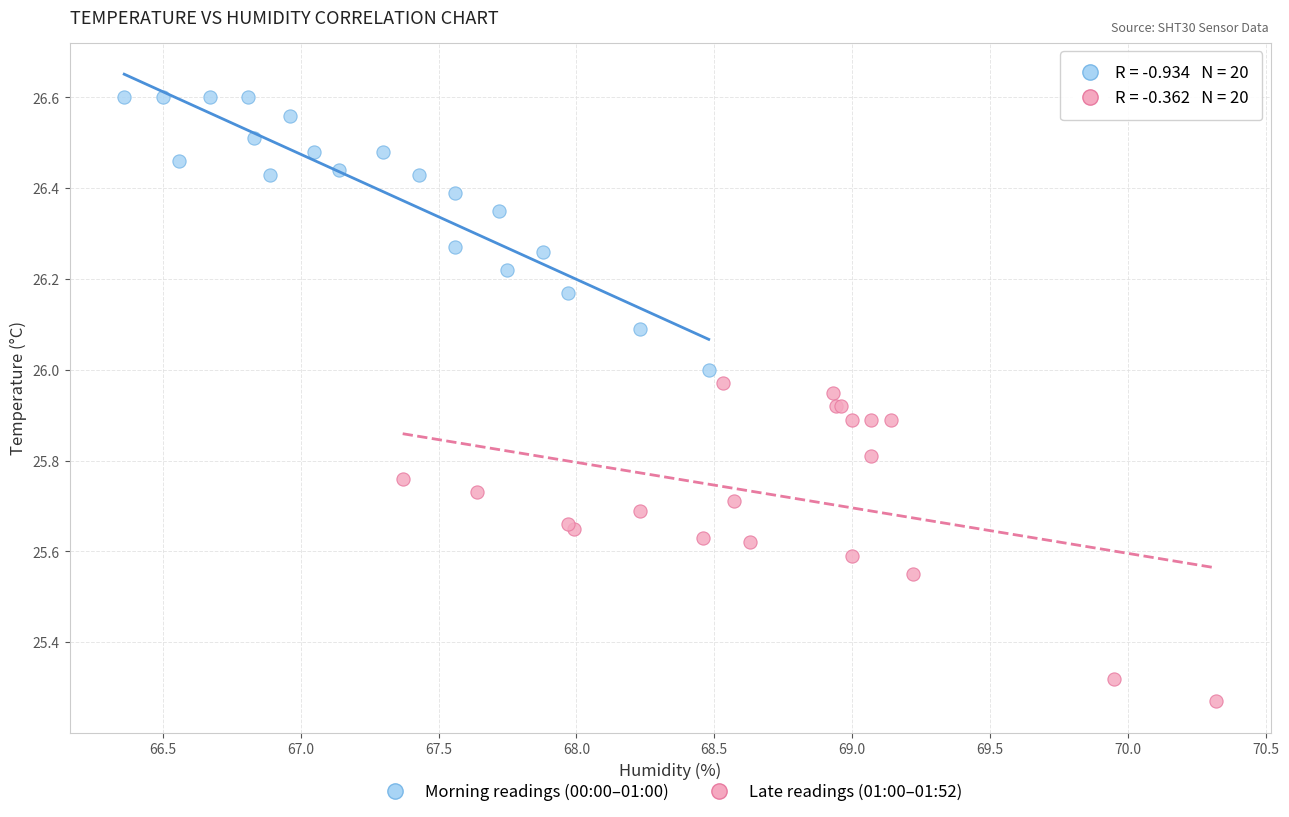

Which series contains the lowest Y value?

Late readings (01:00–01:52)